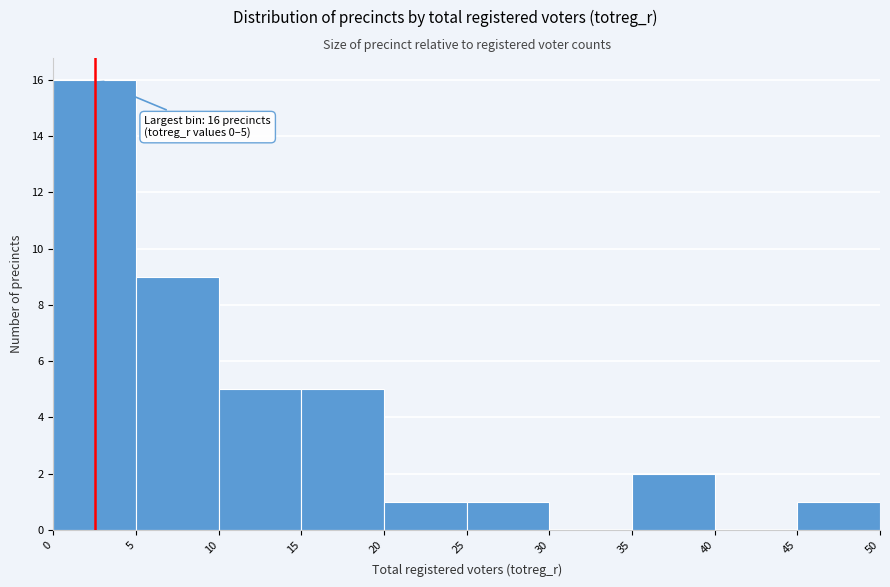

Which range on the x-axis has the tallest bar?

0 to 5